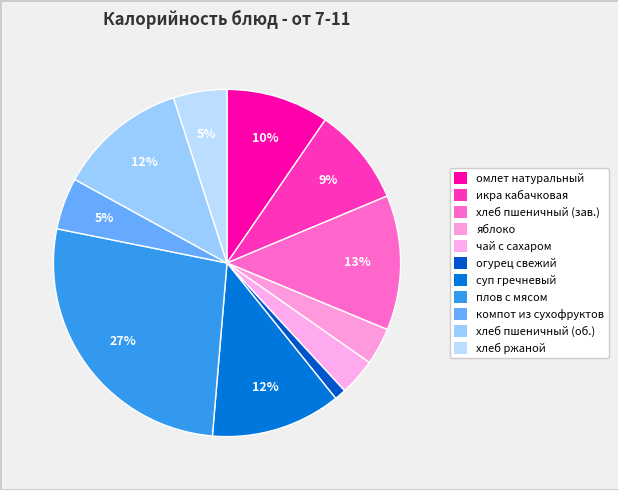

True or false: огурец свежий accounts for 7% of the total.

False